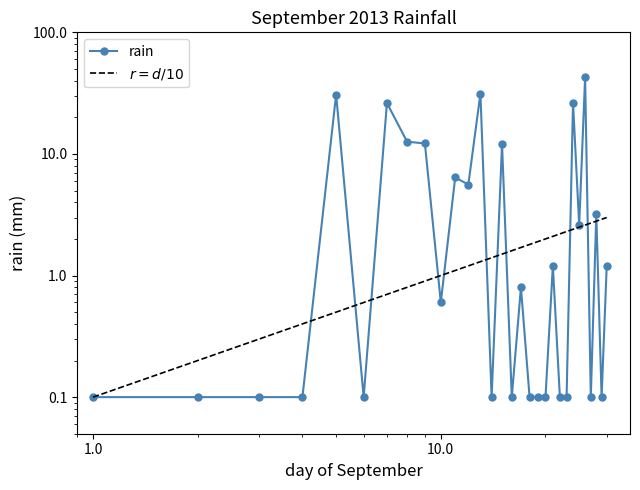

What is the greatest value displayed?

42.6